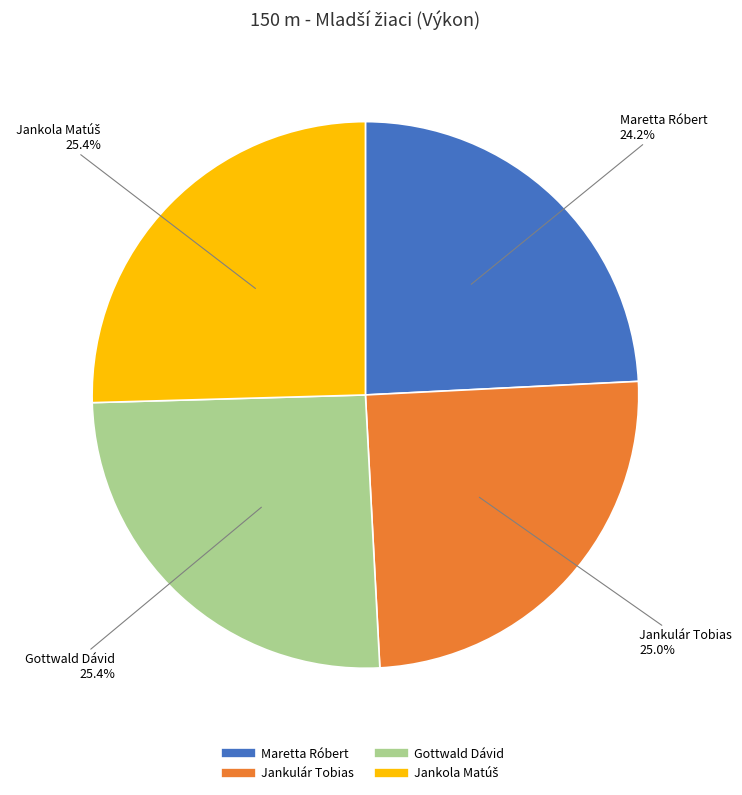

Is there any slice that represents more than half of the pie?

No